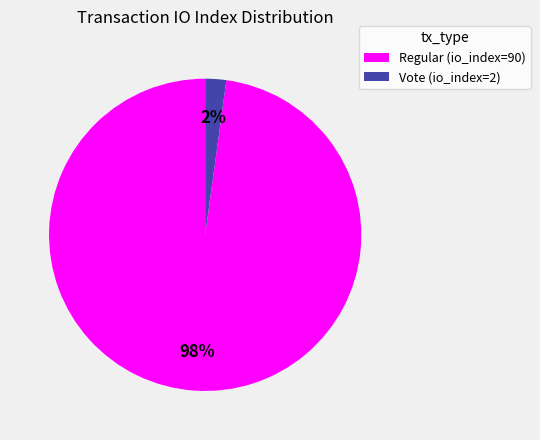

Between Regular (io_index=90) and Vote (io_index=2), which is larger?

Regular (io_index=90)